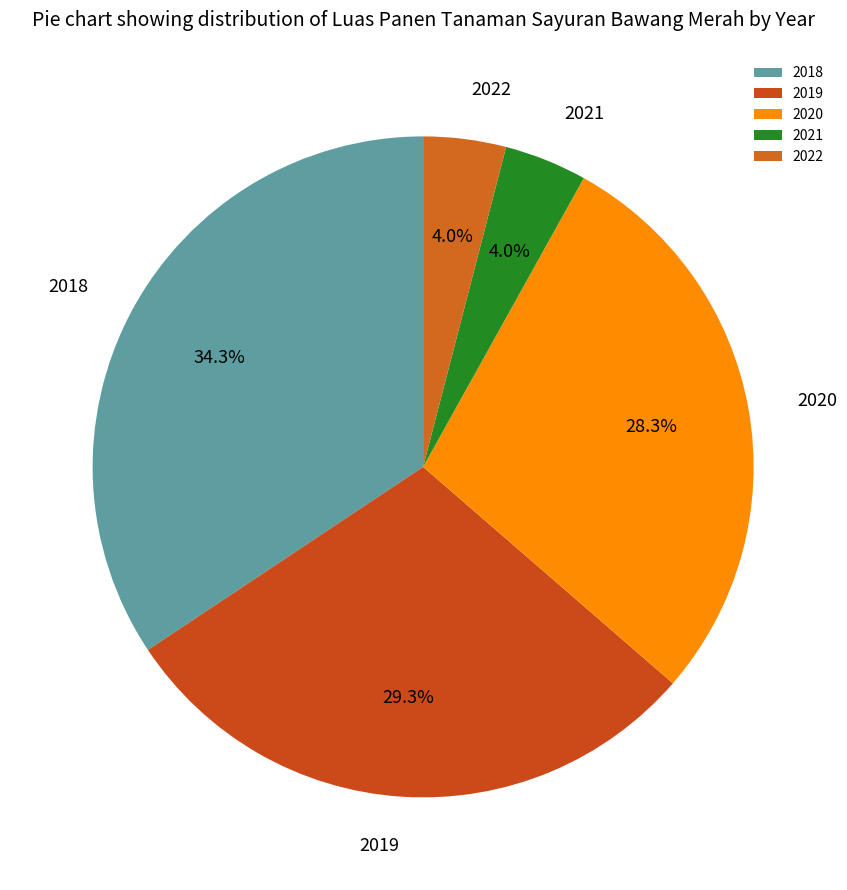

Combined, do 2019 and 2021 account for over 50%?

No